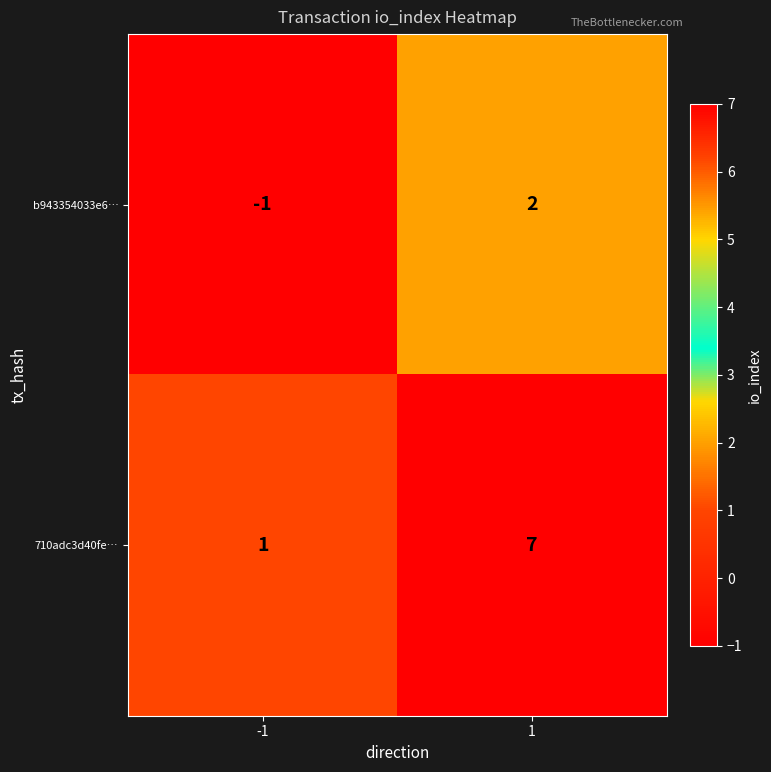

Count the number of data series in this chart.

2